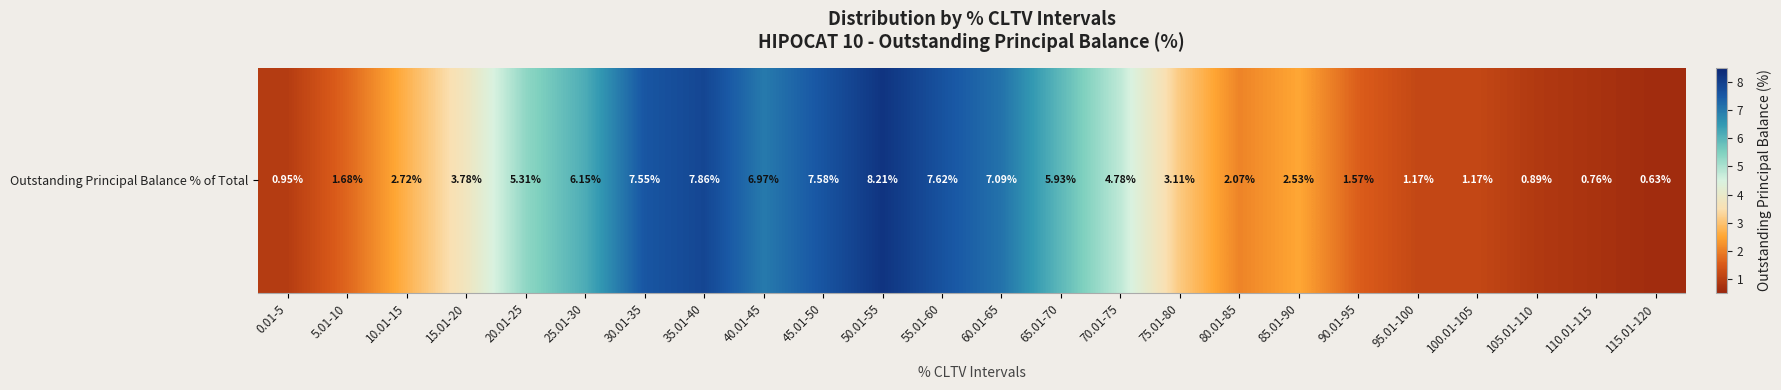

True or false: the data shows 2.5 at 85.01-90.

True